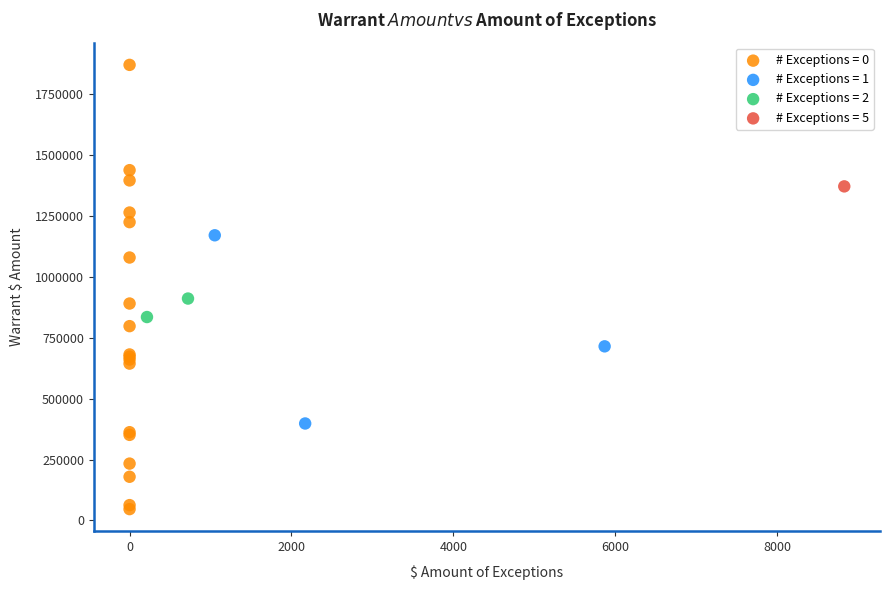

What are all the series names shown in the legend?

# Exceptions = 0, # Exceptions = 1, # Exceptions = 2, # Exceptions = 5